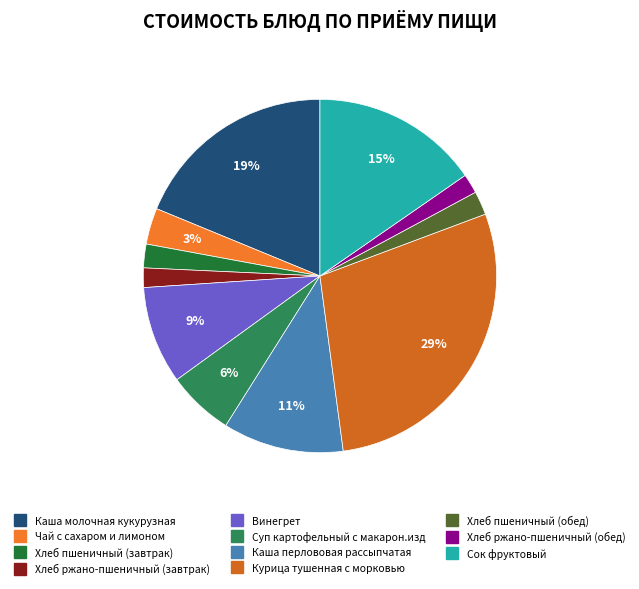

Count the number of slices in the pie.

11